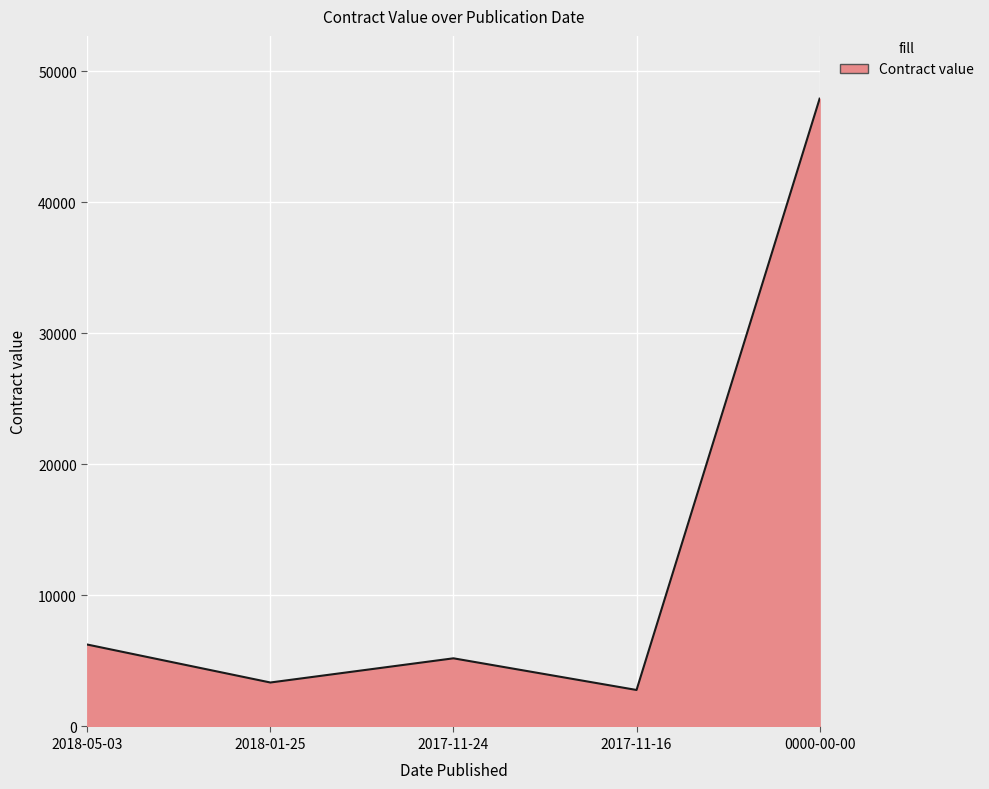

Rank the categories by value from highest to lowest.

0000-00-00, 2018-05-03, 2017-11-24, 2018-01-25, 2017-11-16